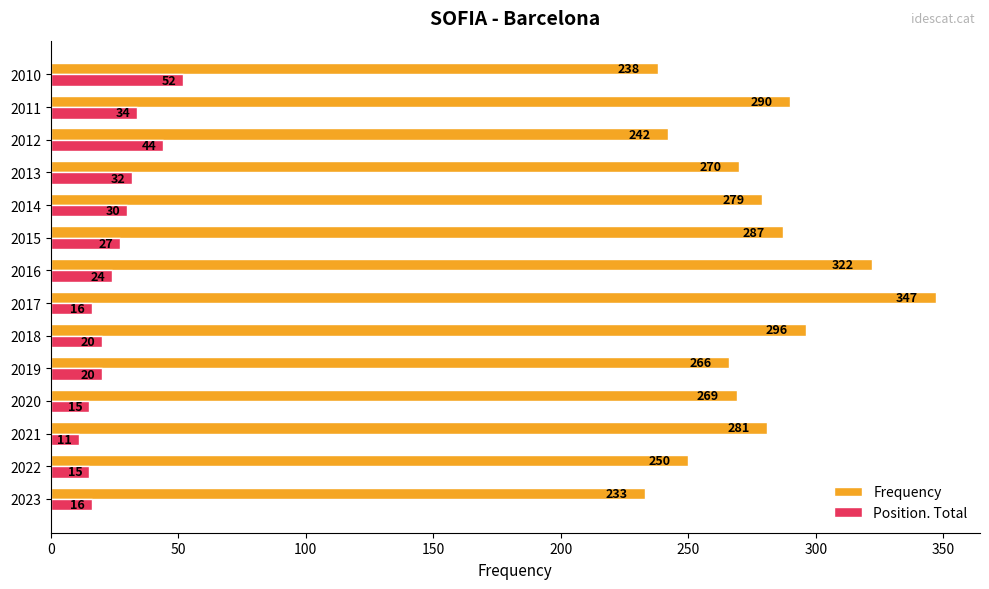

What is the approximate value of Frequency at 2019, to the nearest 5?

265